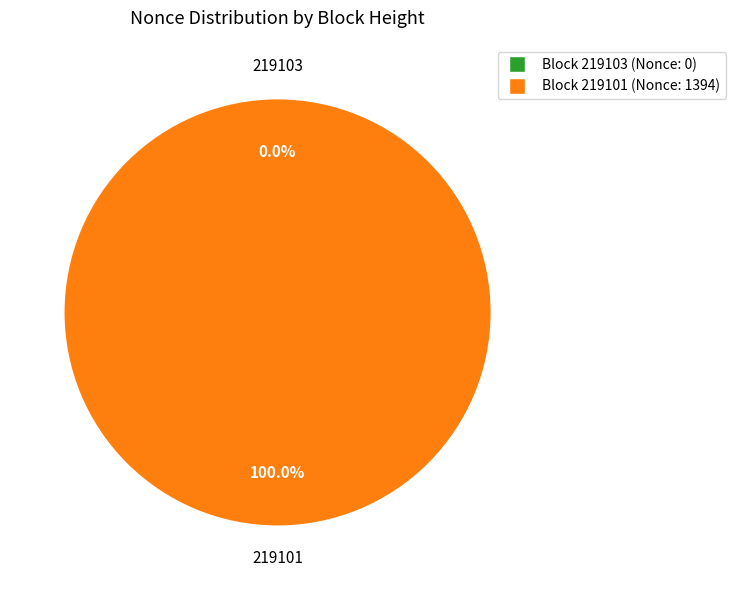

Is the sum of 219103 and 219101 greater than half?

Yes